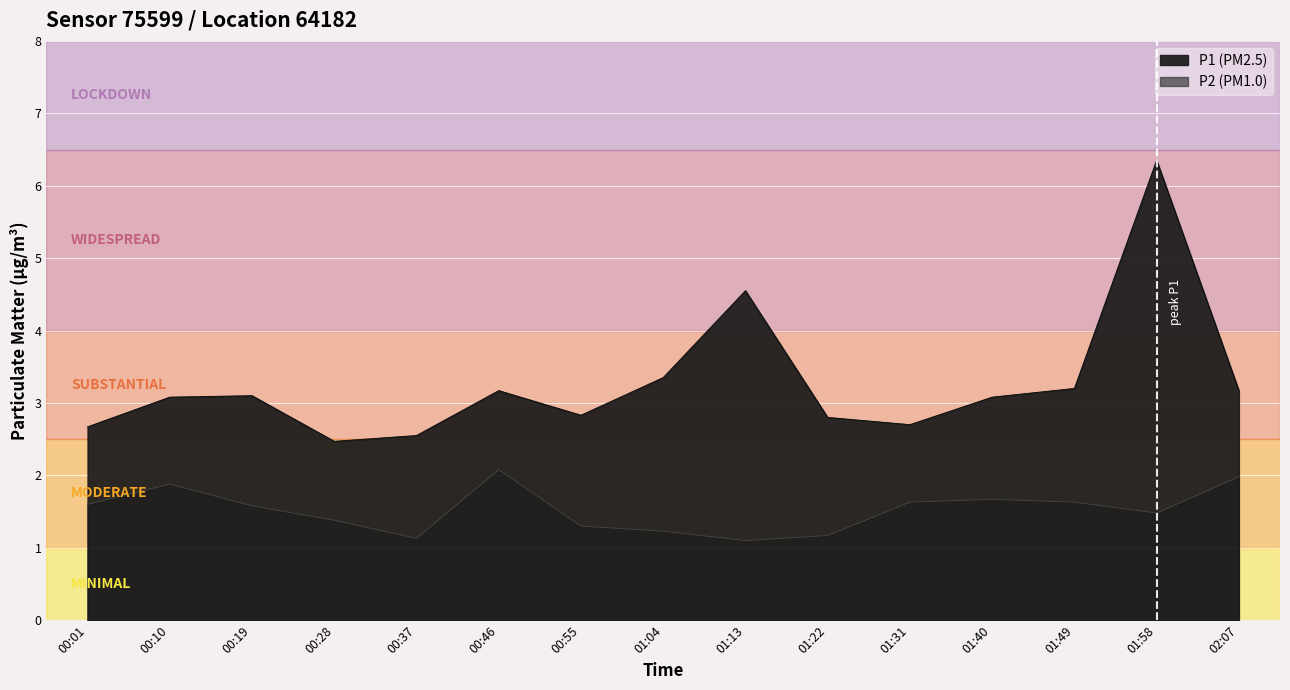

At which category does the chart reach its minimum across all series?

01:13